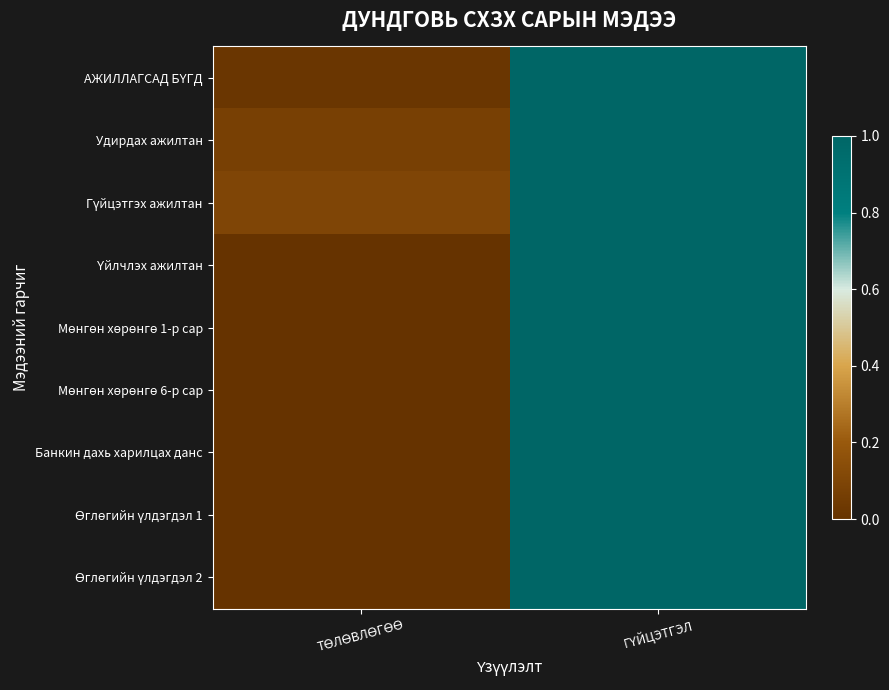

What is the total value across all series at ТӨЛӨВЛӨГӨӨ?

0.2